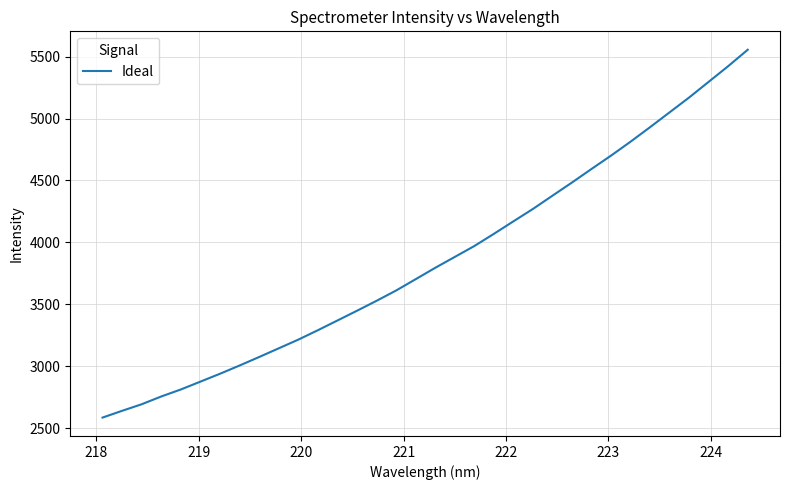

What is the greatest value displayed?

5555.3